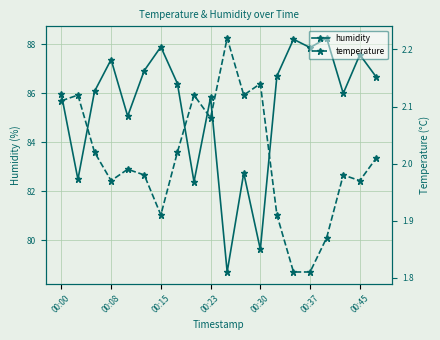

True or false: humidity has more than 1 interior local peaks.

True